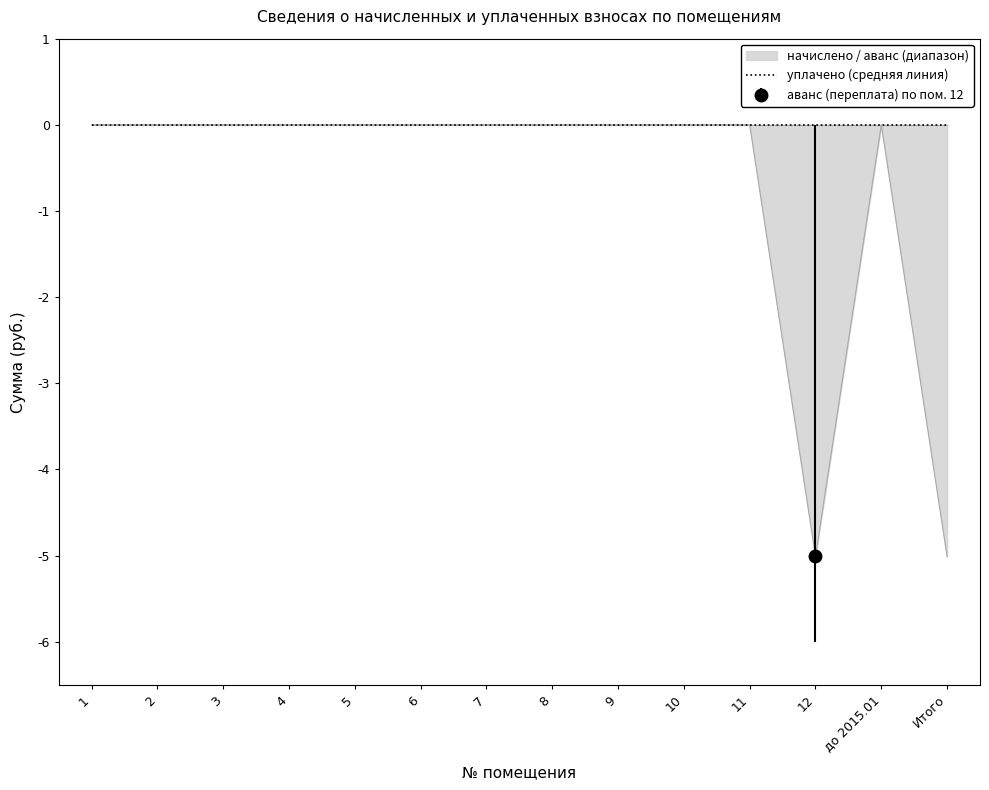

Reading right to left, transcribe all the data shown in this chart.

начислено: Итого=0.0	до 2015.01=0.0	12=0.0	11=0.0	10=0.0	9=0.0	8=0.0	7=0.0	6=0.0	5=0.0	4=0.0	3=0.0	2=0.0	1=0.0
уплачено: Итого=0.0	до 2015.01=0.0	12=0.0	11=0.0	10=0.0	9=0.0	8=0.0	7=0.0	6=0.0	5=0.0	4=0.0	3=0.0	2=0.0	1=0.0
аванс (переплата): Итого=-5.0	до 2015.01=0.0	12=-5.0	11=0.0	10=0.0	9=0.0	8=0.0	7=0.0	6=0.0	5=0.0	4=0.0	3=0.0	2=0.0	1=0.0